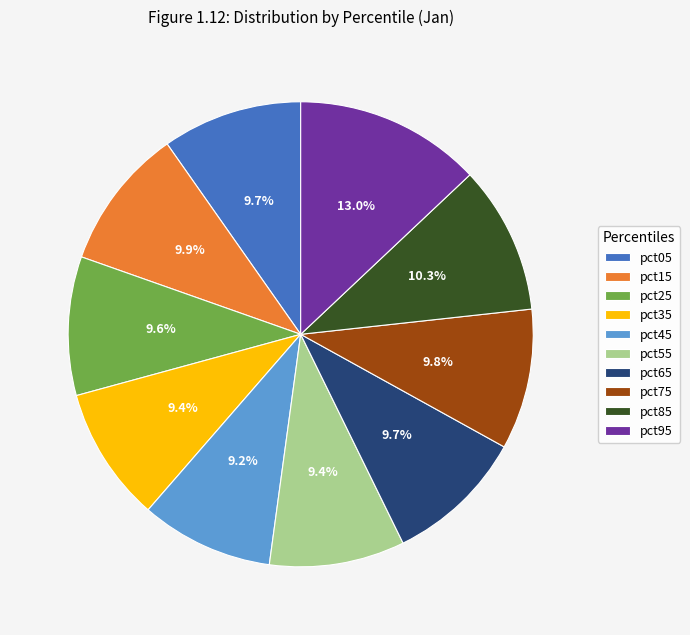

Does any single category account for the majority?

No